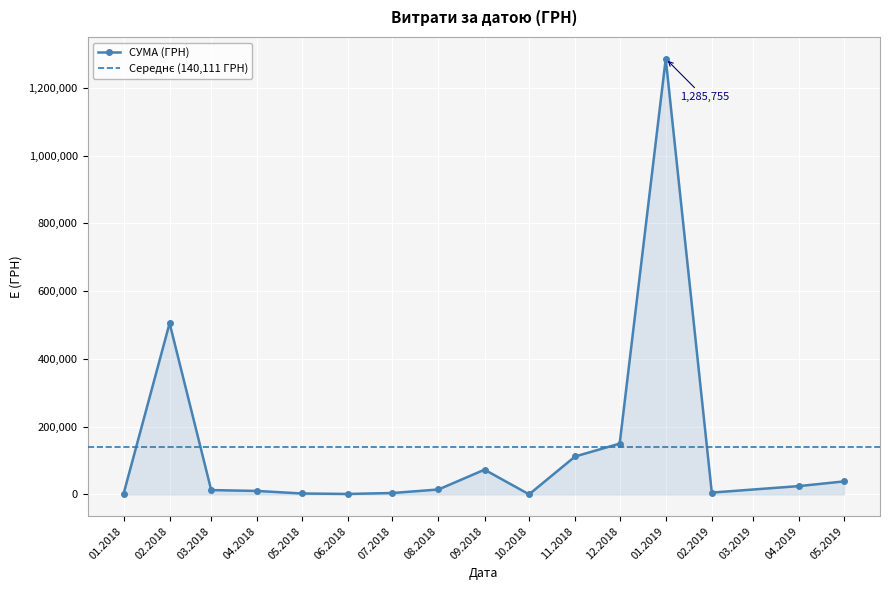

What is the value of the СУМА (ГРН) point at the 12th from the left?

149880.1